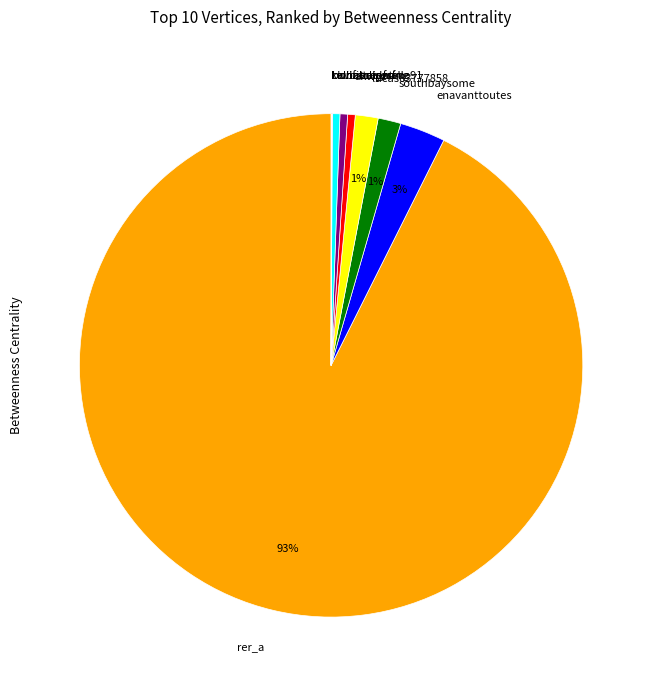

To the nearest percent, what is the average slice percentage?

10%